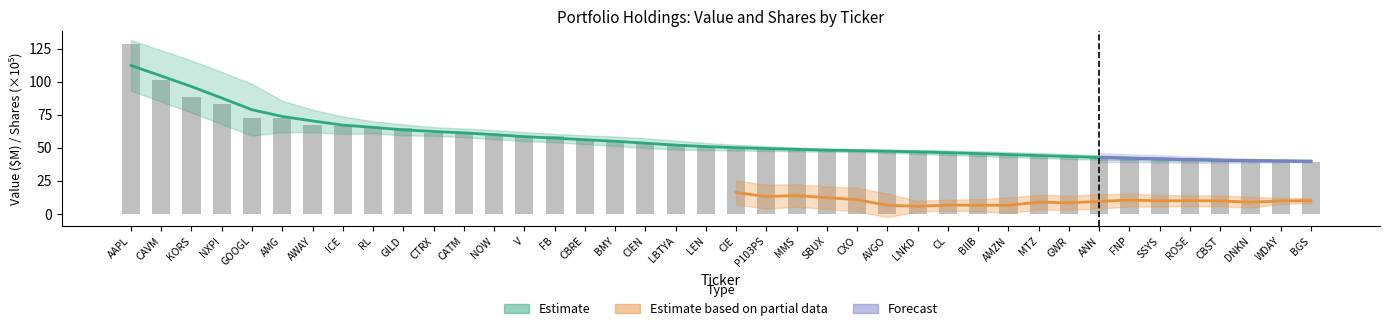

Are the bars horizontal?

No